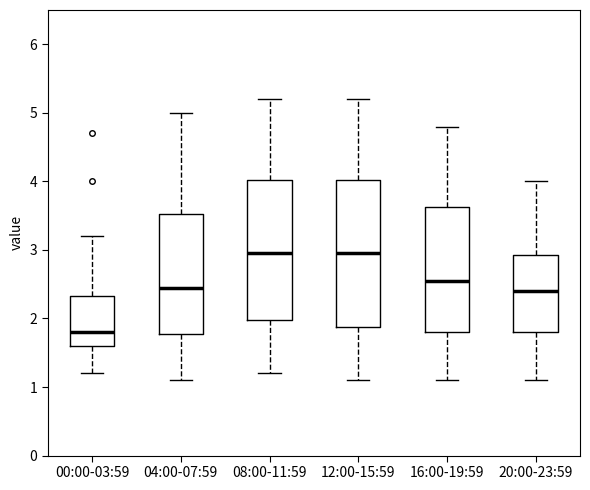

Reading left to right, transcribe this box plot: for each box, give where its median line is, the range the box spans, and where its two whiskers end, as read against the y-axis. The values are not printed on the chart, so give them approximately, as read against the axis.

00:00-03:59: median 1.8, box 1.6 to 2.3, whiskers 1.2 to 3.2
04:00-07:59: median 2.5, box 1.8 to 3.5, whiskers 1.1 to 5.0
08:00-11:59: median 3.0, box 2.0 to 4.0, whiskers 1.2 to 5.2
12:00-15:59: median 3.0, box 1.9 to 4.0, whiskers 1.1 to 5.2
16:00-19:59: median 2.6, box 1.8 to 3.6, whiskers 1.1 to 4.8
20:00-23:59: median 2.4, box 1.8 to 2.9, whiskers 1.1 to 4.0